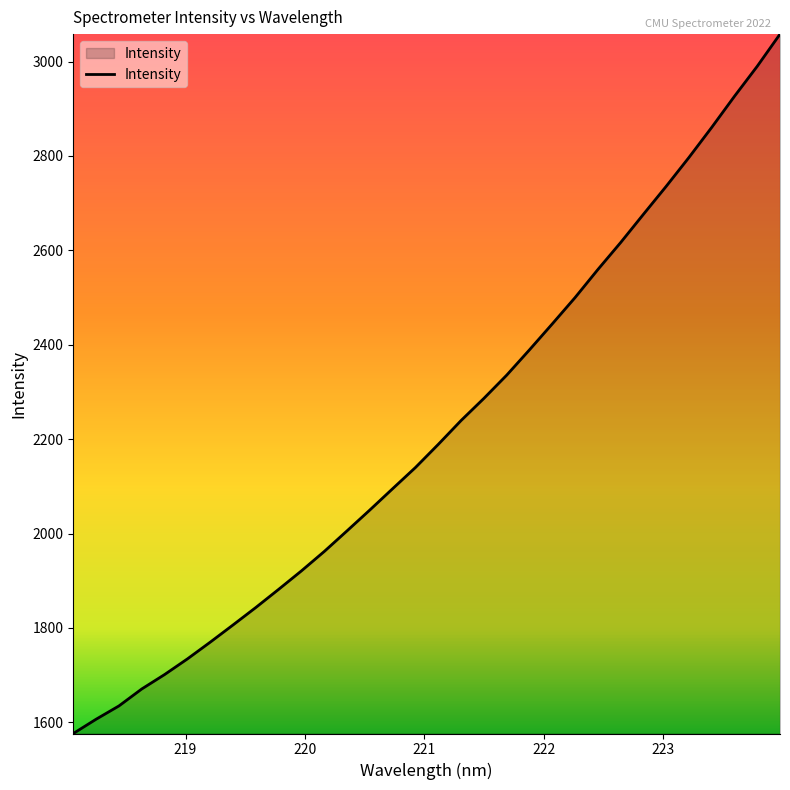

What is the minimum value shown in the chart?

1576.5